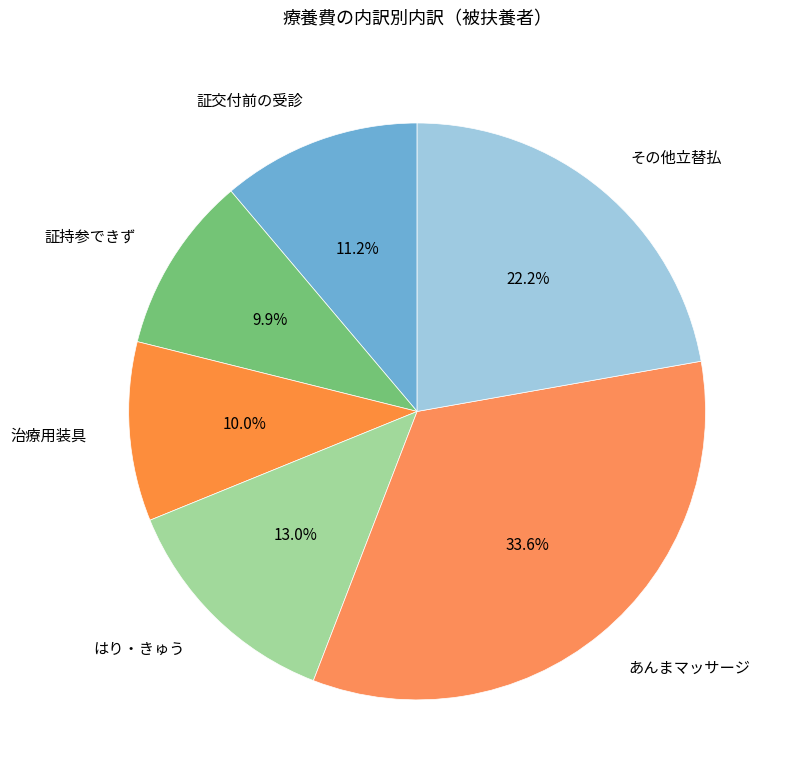

Between その他立替払 and 治療用装具, which is larger?

その他立替払